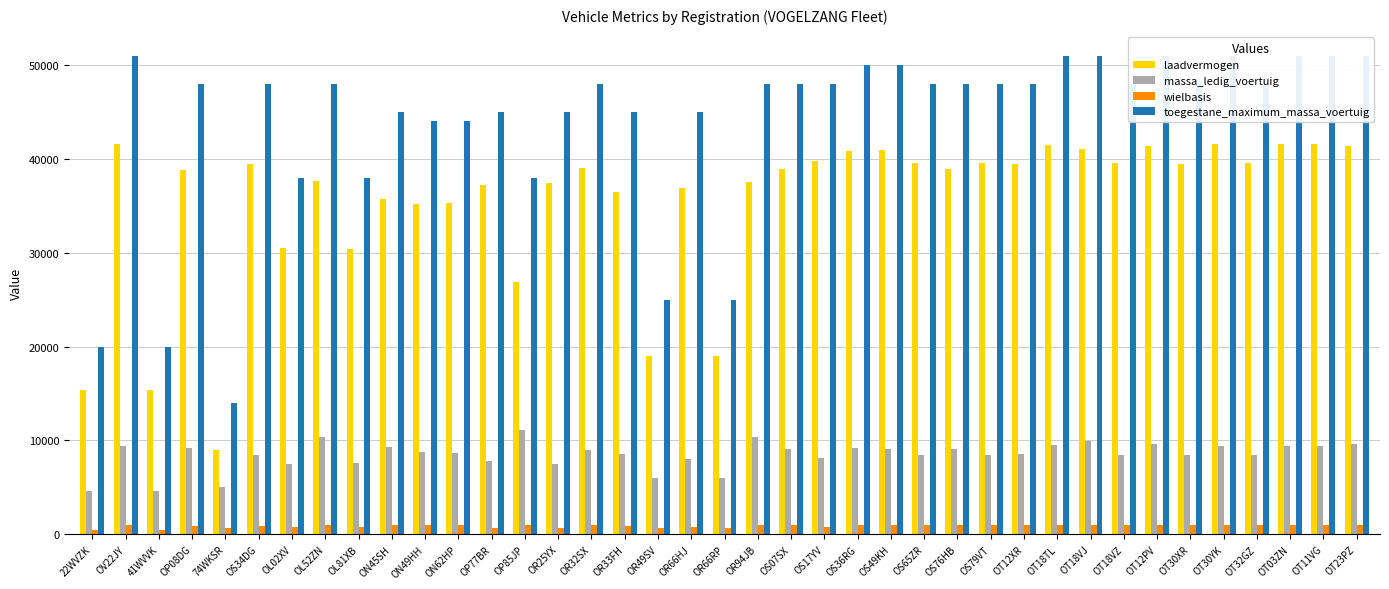

How many categories are shown in the chart?

39